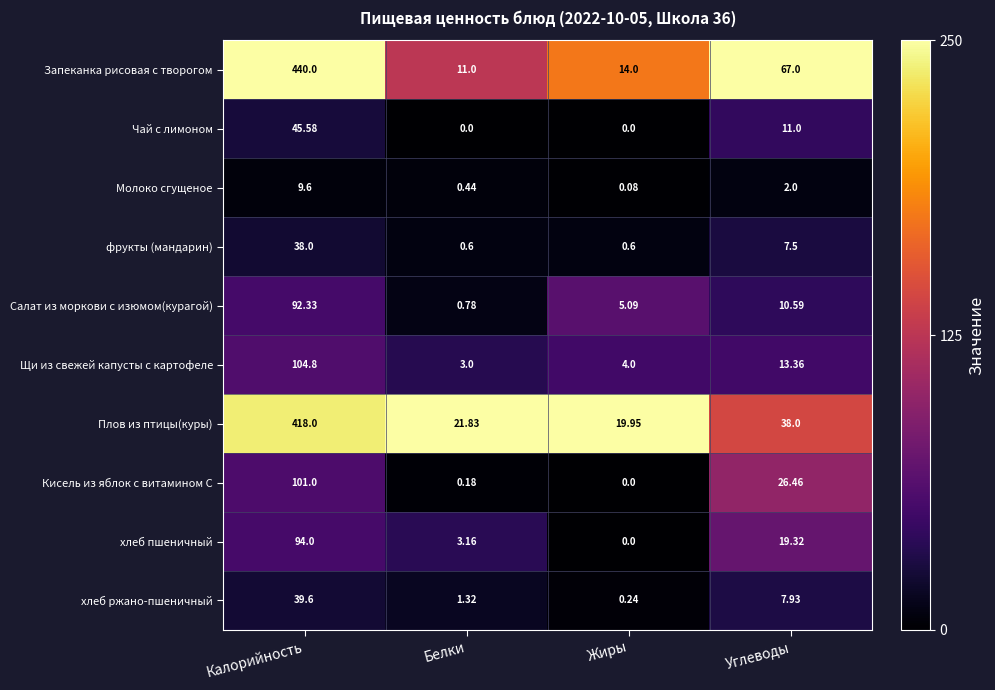

What is the spread (max minus min) of values at Углеводы?

65.0